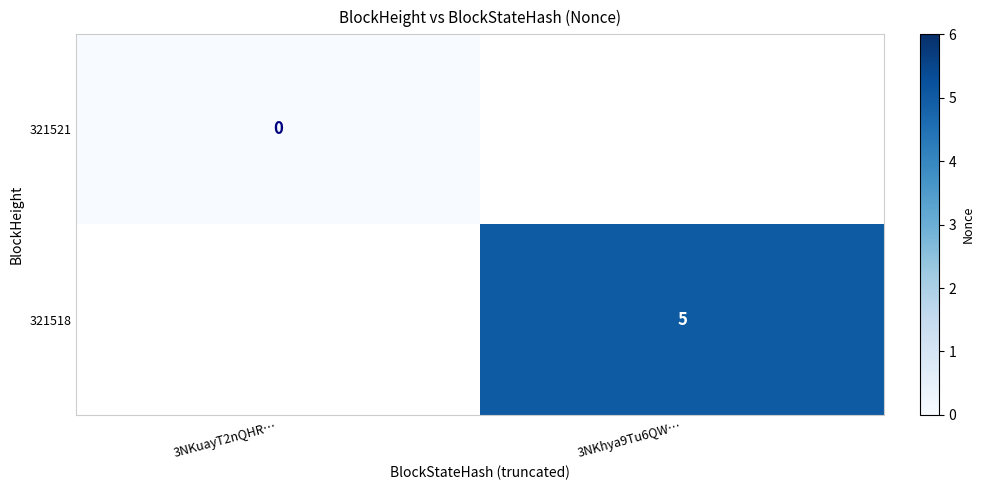

At 3NKuayT2nQHR…, list the series in order from smallest to largest.

321521, 321518